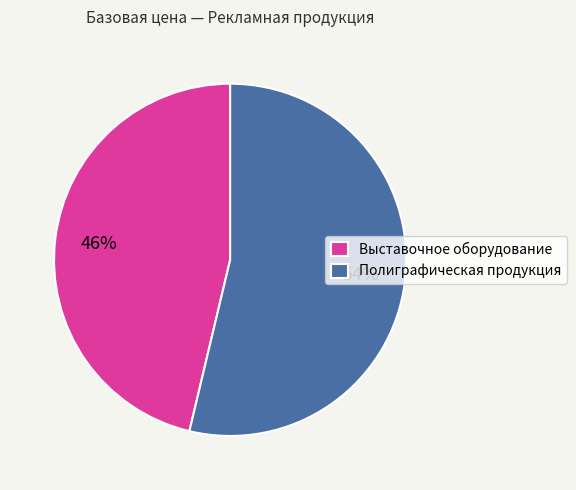

How many slices are in this pie chart?

2